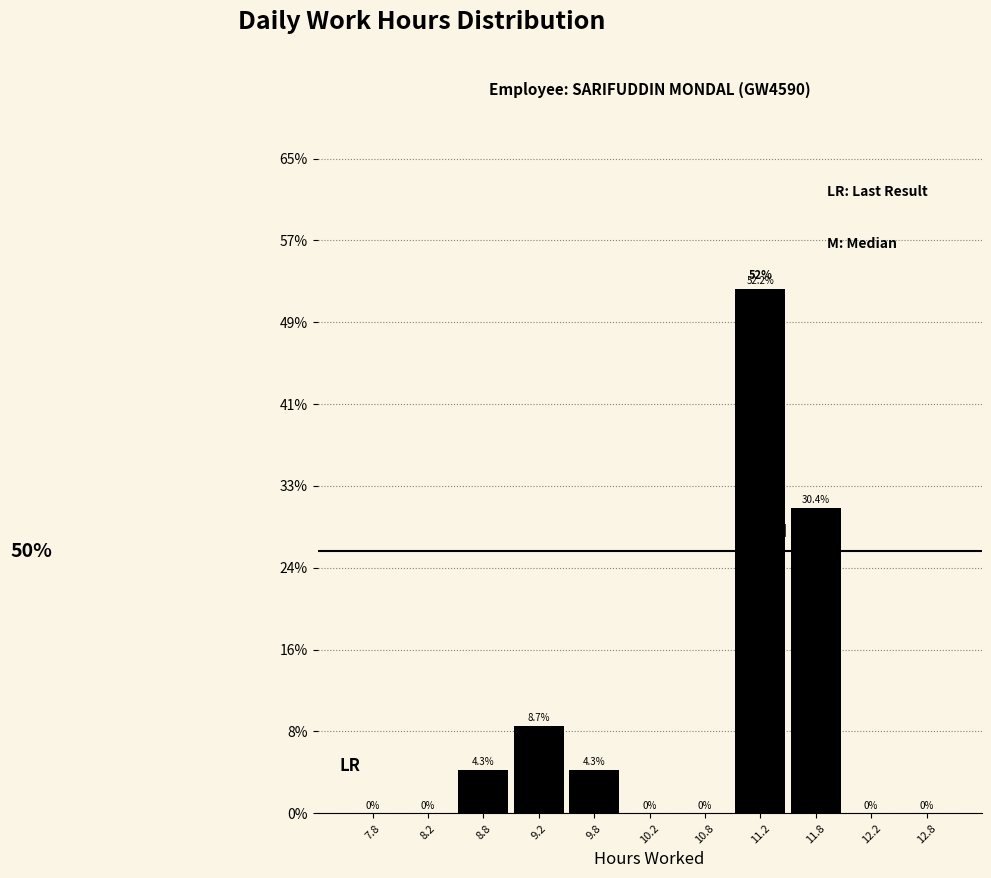

Over which range of the x-axis is the bar tallest?

11.0 to 11.5